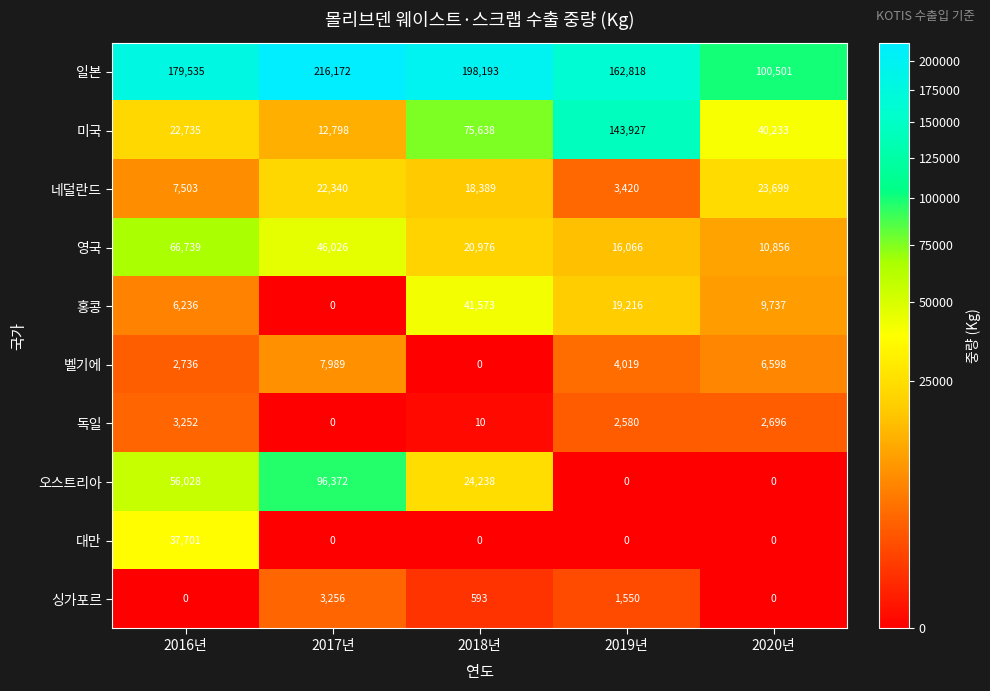

Which category has the lowest value in the 일본 series?

2020년